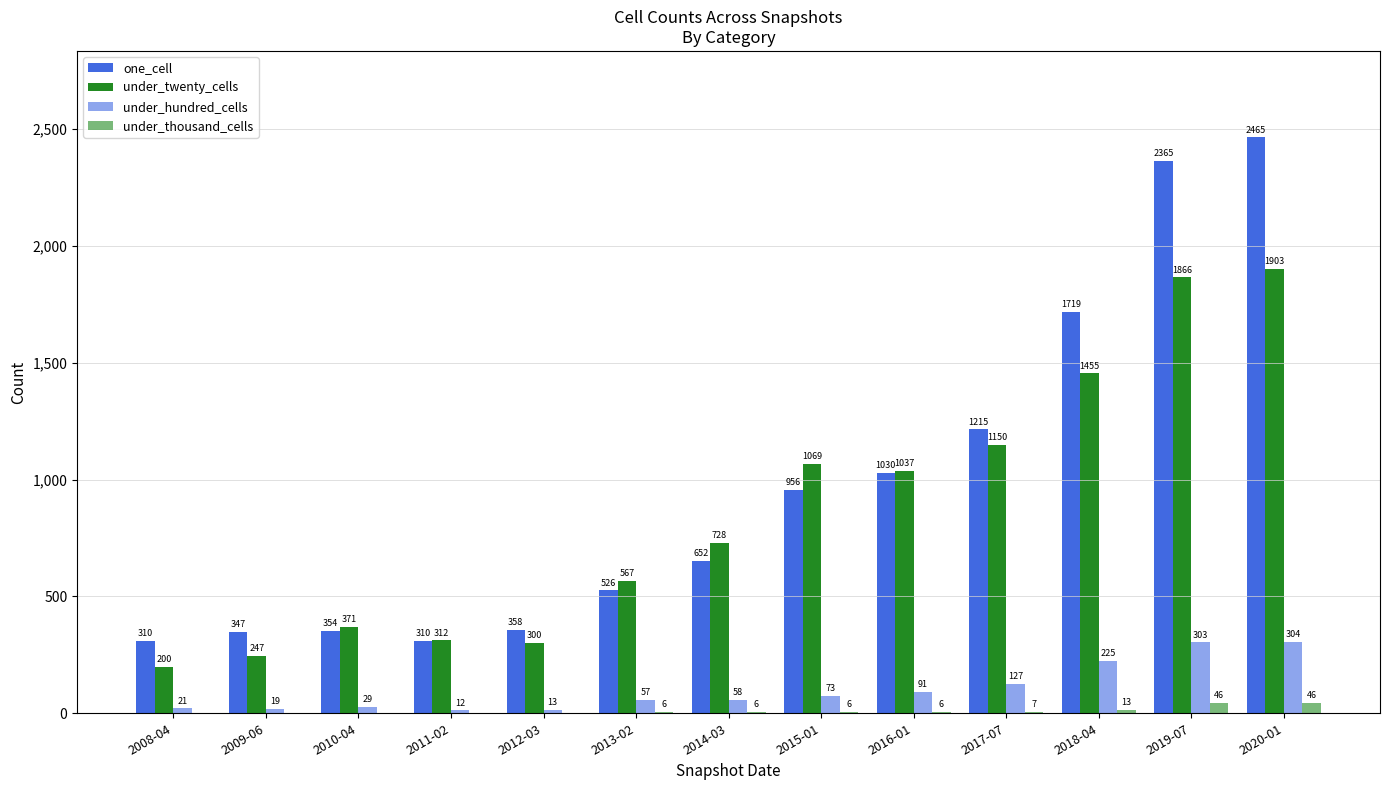

Between 2014-03 and 2015-01, which series saw the biggest shift?

under_twenty_cells